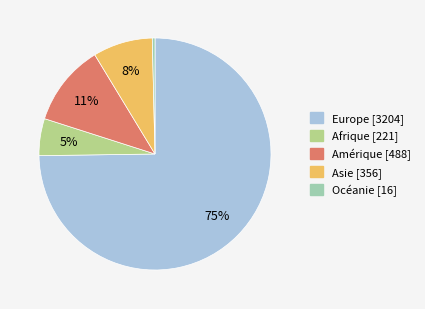

Count the number of slices in the pie.

5